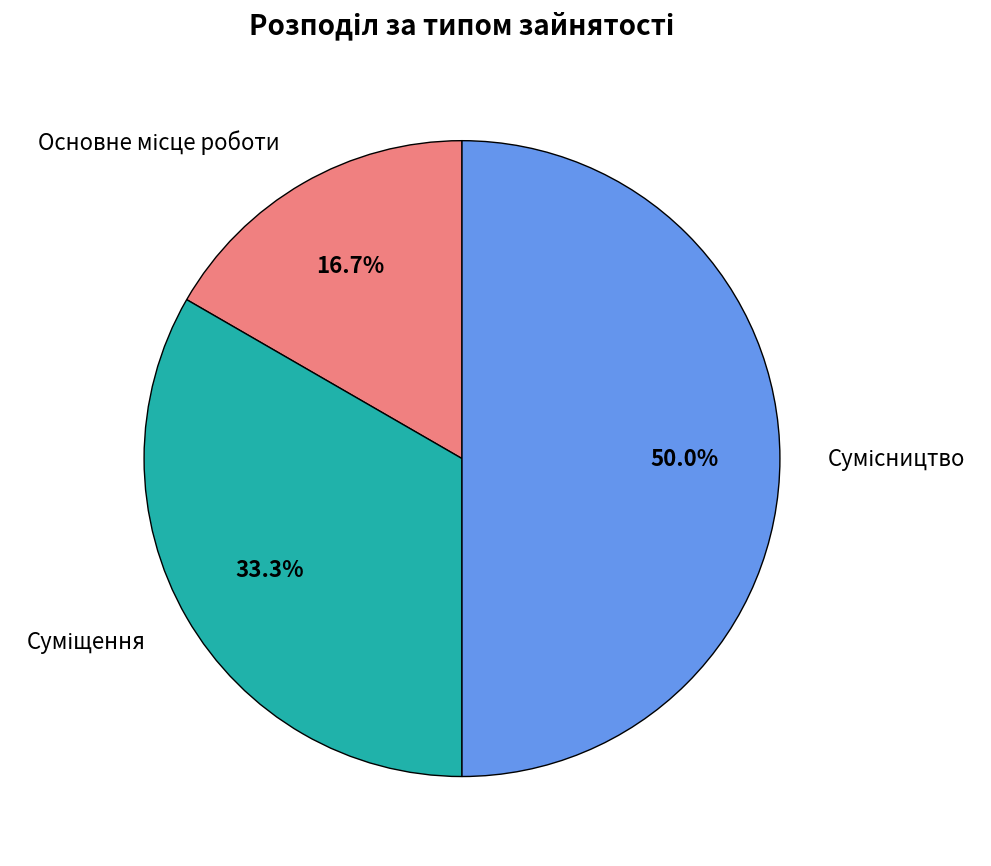

How many segments does this pie chart have?

3